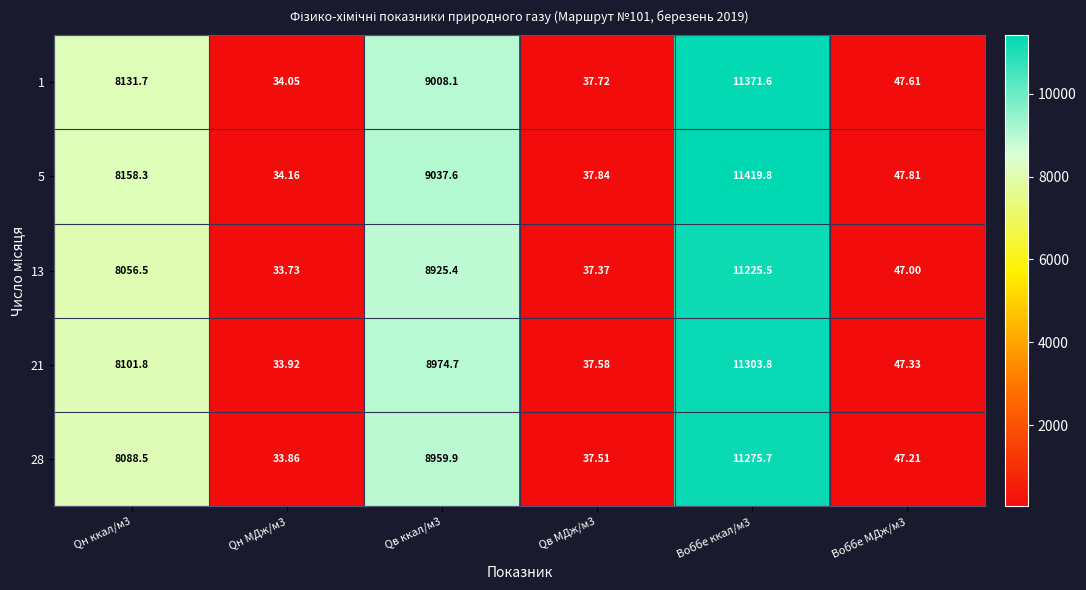

Is the value of 28 at Qн МДж/м3 greater than the value of 5 at Воббе МДж/м3?

No